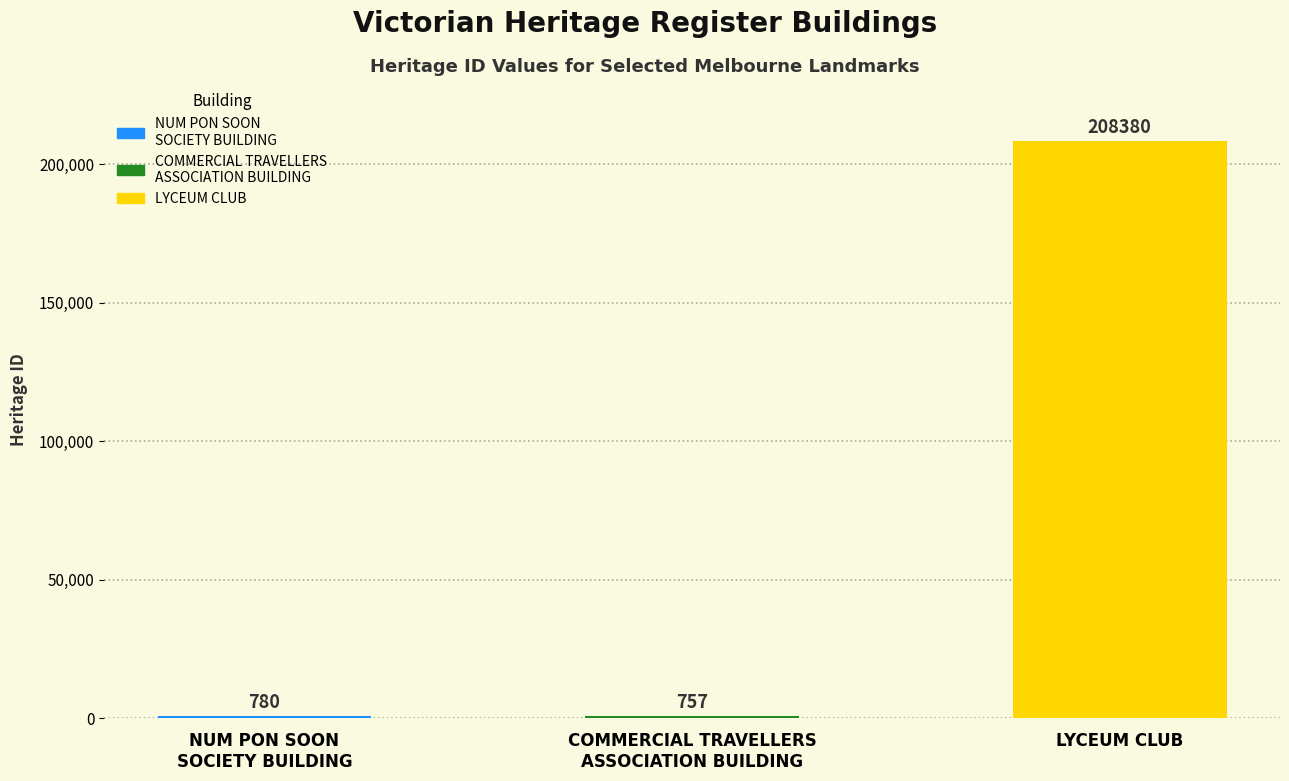

Rank the categories by value from highest to lowest.

LYCEUM CLUB, NUM PON SOON SOCIETY BUILDING, COMMERCIAL TRAVELLERS ASSOCIATION BUILDING